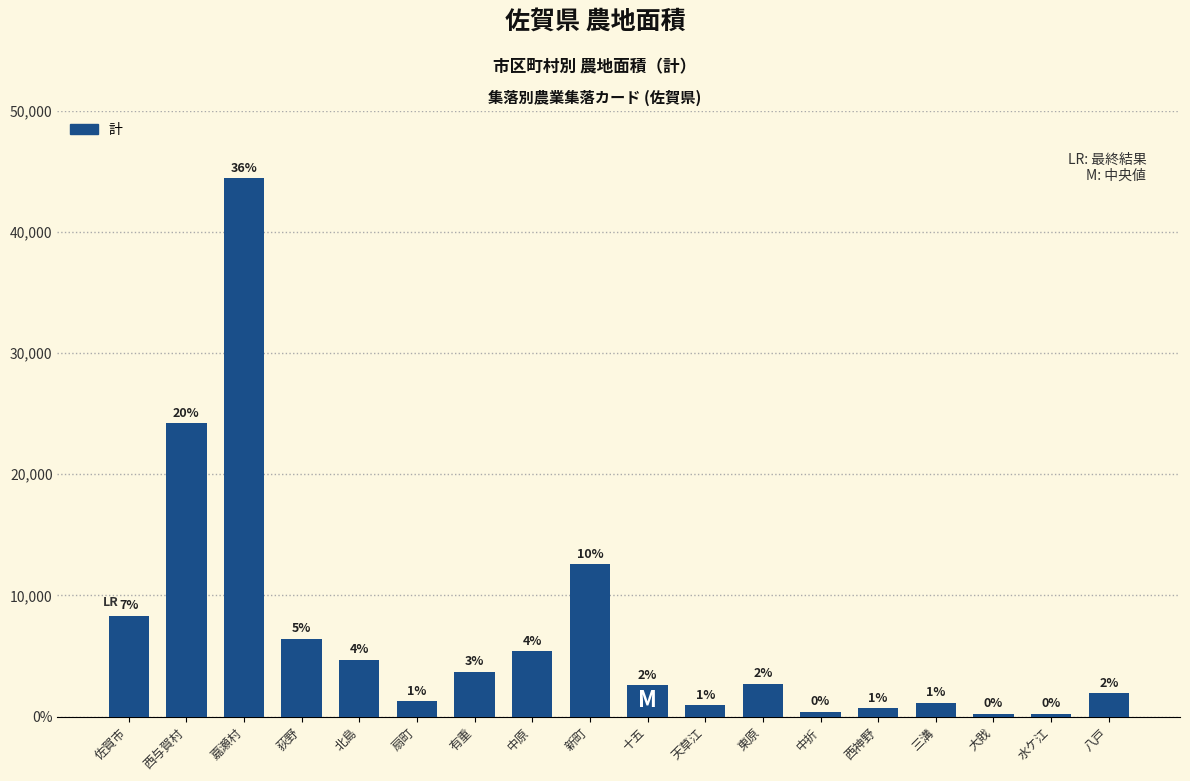

What is the difference between the maximum and minimum values?

44176